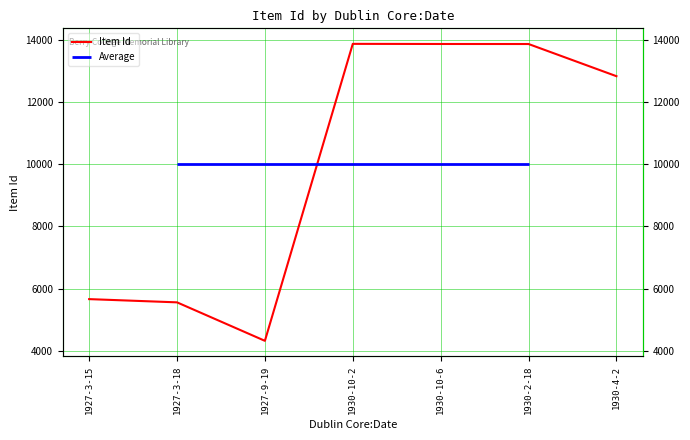

What is the change in value from 1927-3-15 to 1927-3-18?

-104